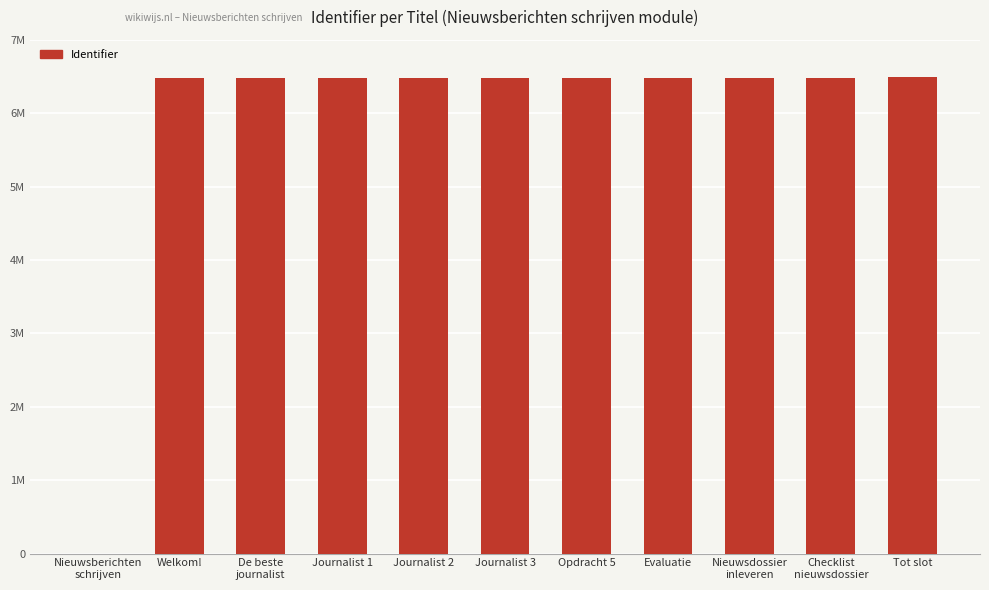

What is the sum of all values?

64873029